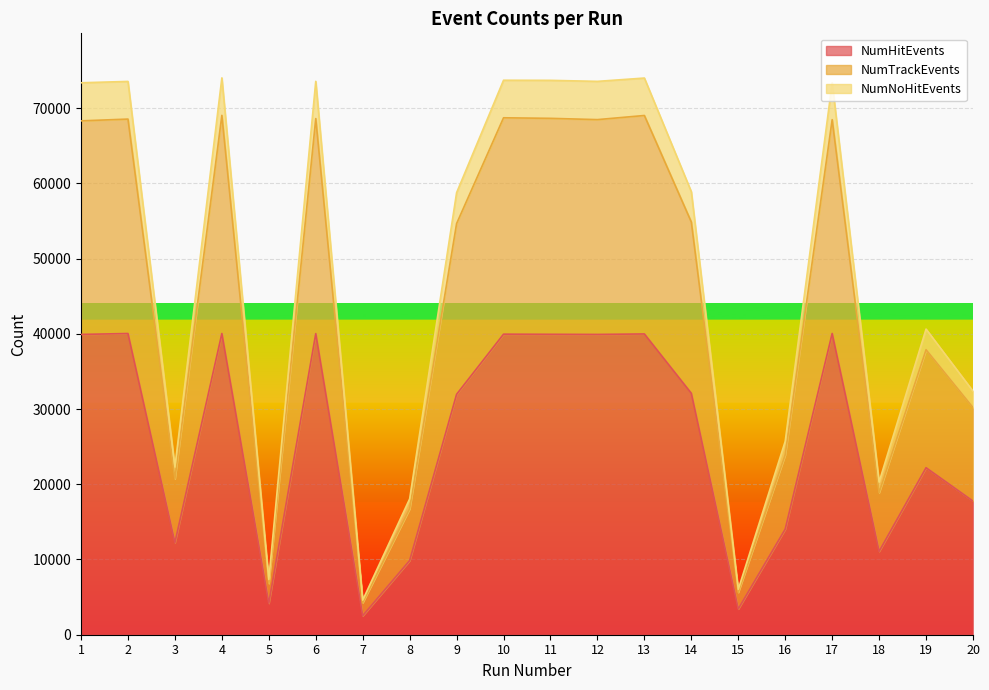

Where does the NumHitEvents series first go above 32093?

1